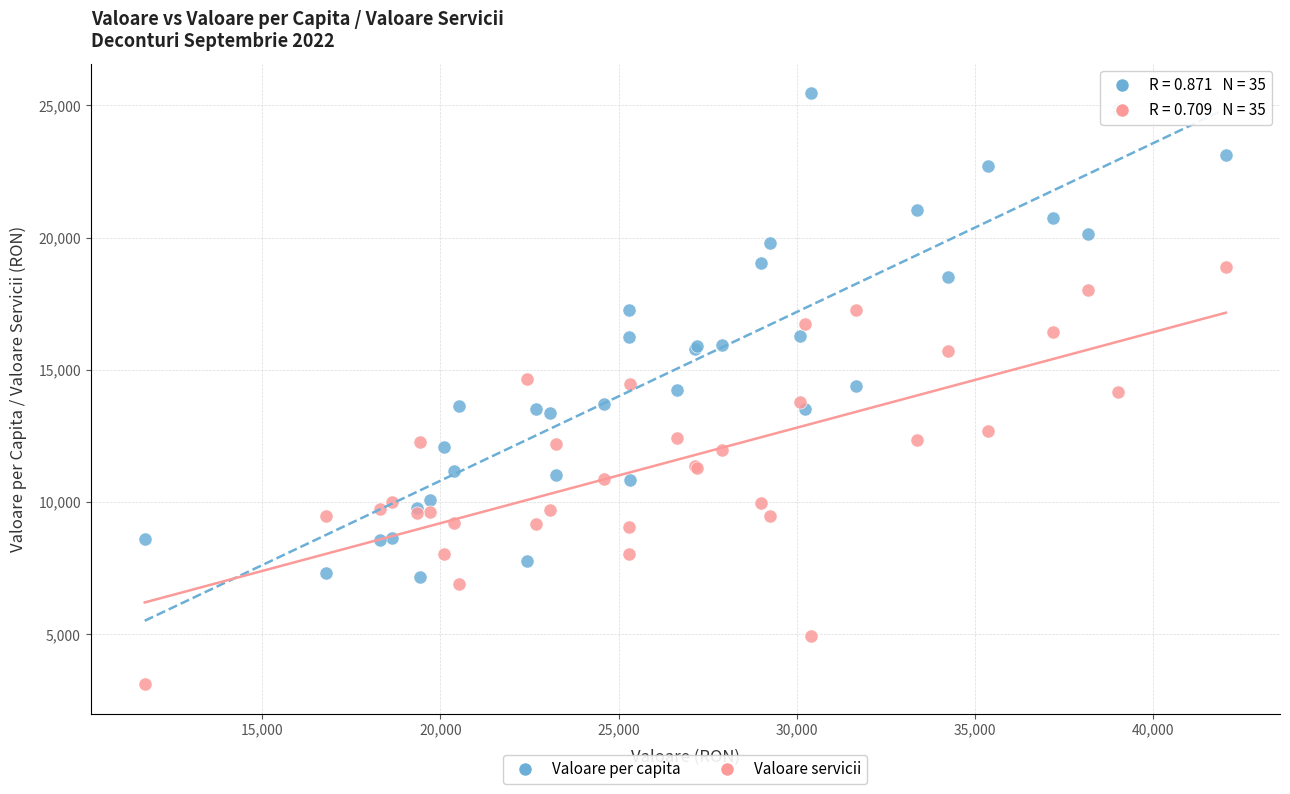

Which series contains the lowest Y value?

Valoare servicii